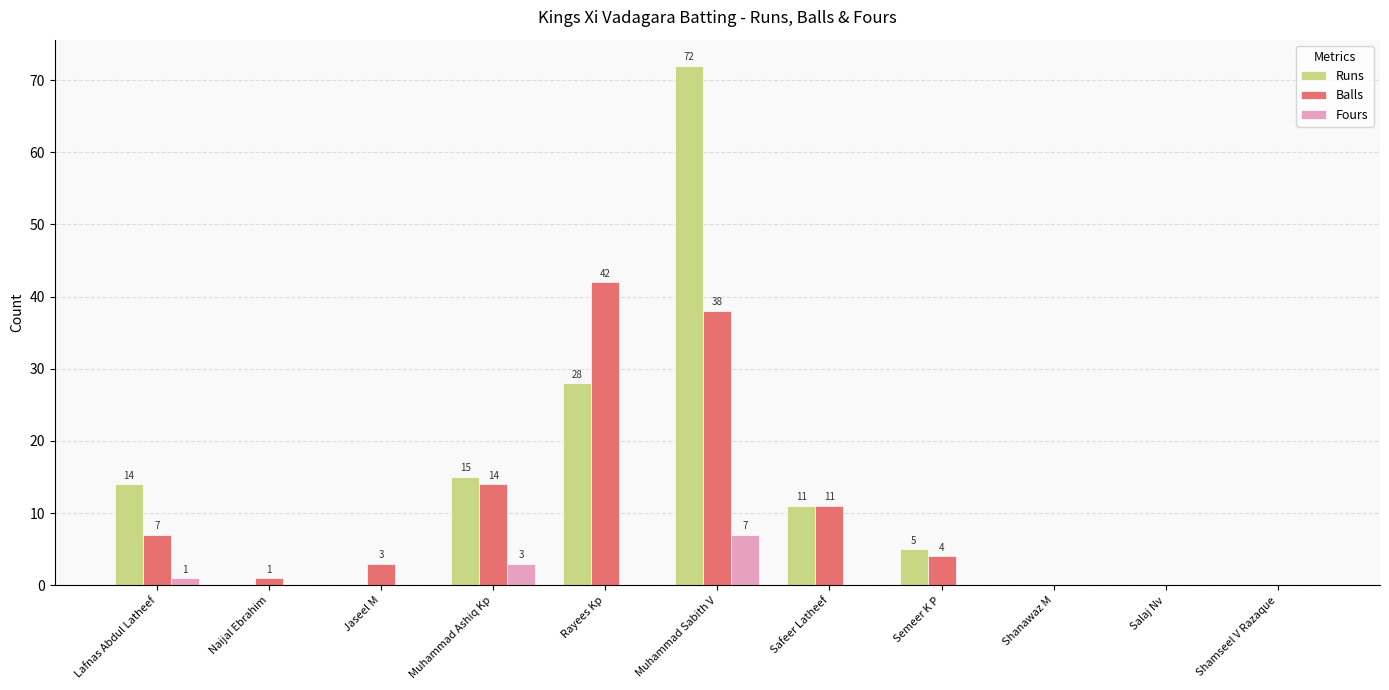

Which series changed the most between Jaseel M and Safeer Latheef?

Runs